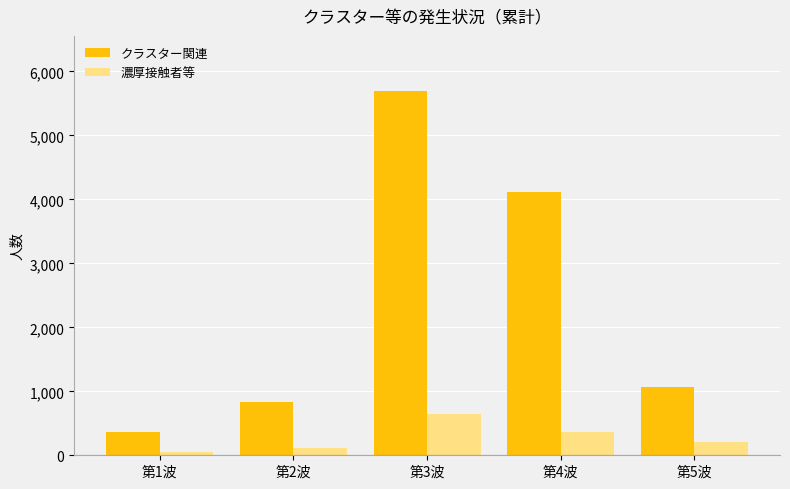

How many data points in クラスター関連 are less than 1073?

2